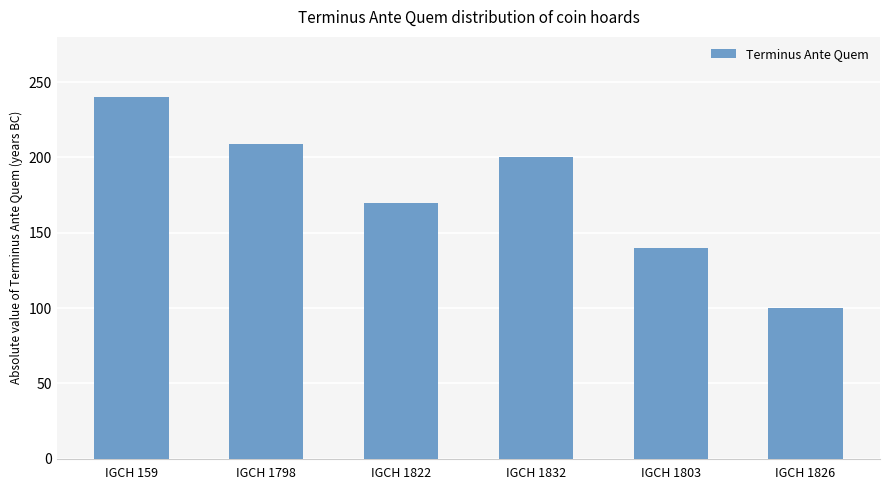

The chart shows a value of 399 at IGCH 159. True or false?

False